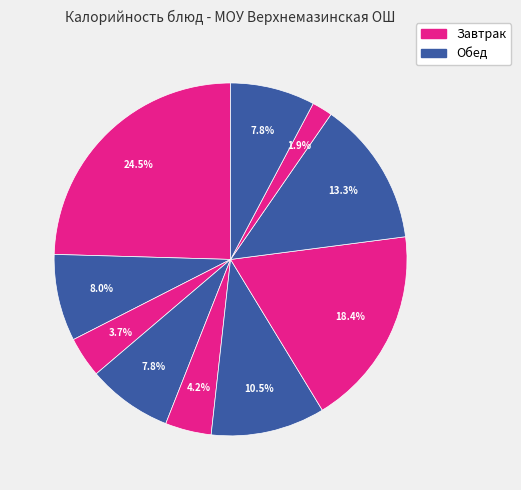

How many segments does this pie chart have?

10